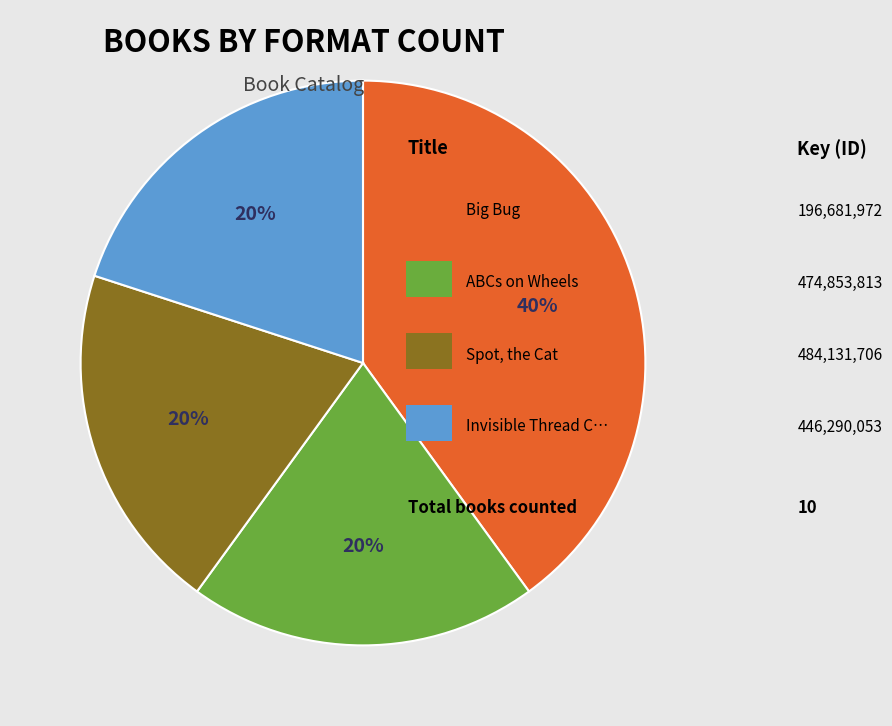

Does any single category account for the majority?

No